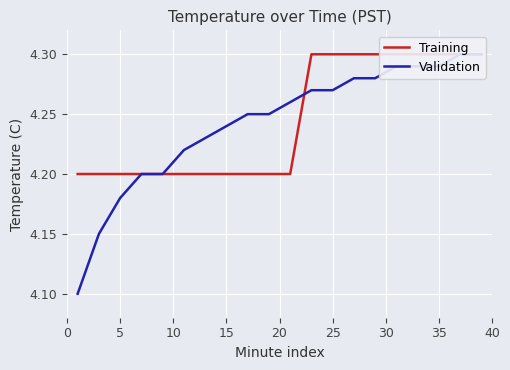

List the series in order of their peak value, highest first.

Training, Validation